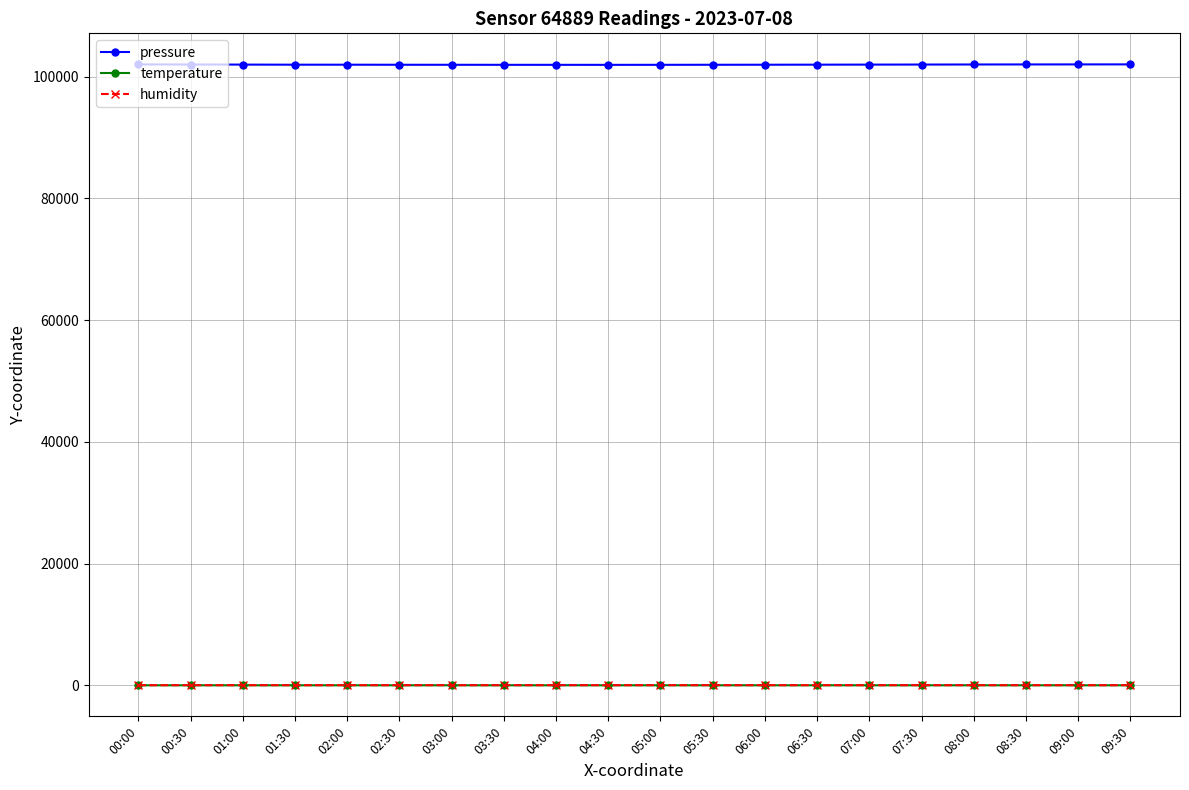

True or false: temperature has more than 0 points higher than both neighbors.

True